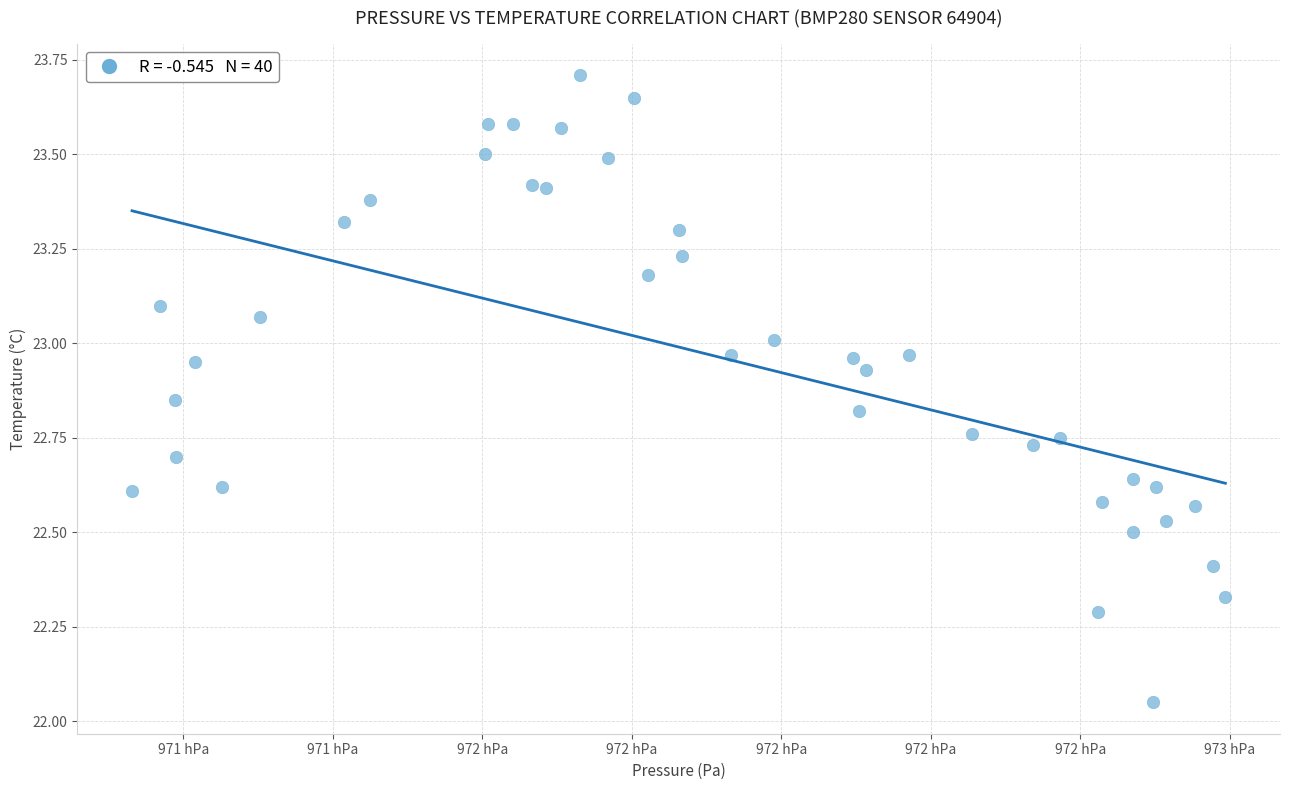

What is the range of X values (max minus min)?

146.2